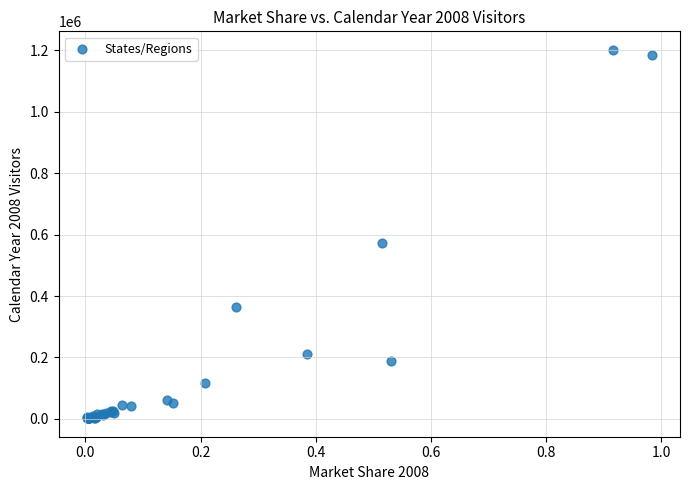

What Y value in the scatter plot is closest to 601717?

572257